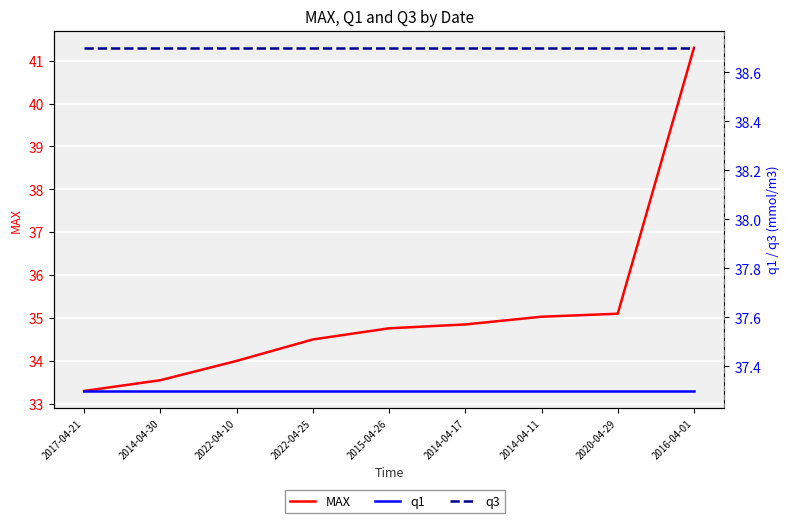

True or false: q3 has more than 1 points higher than both neighbors.

False